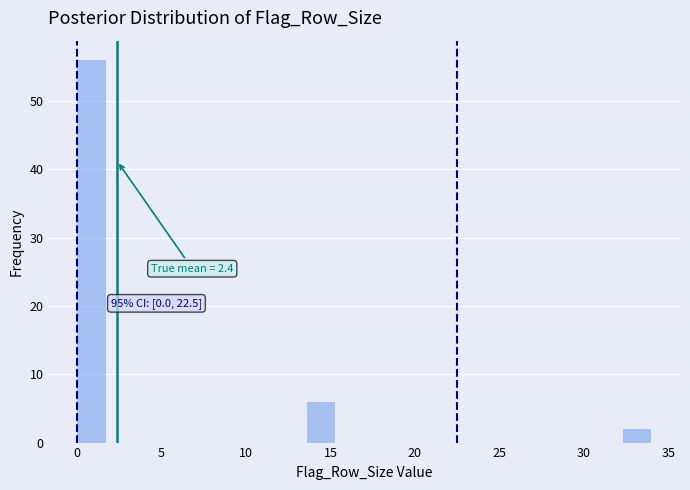

Around what value on the x-axis is the tallest bar? Give the approximate position of its centre, as read against the axis.

1.0